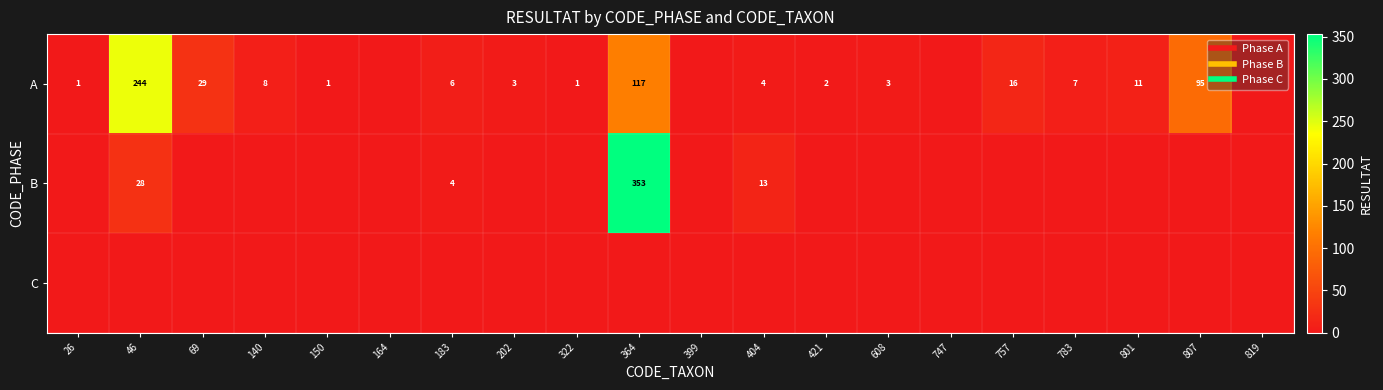

Rank the series by their average value, from highest to lowest.

A, B, C